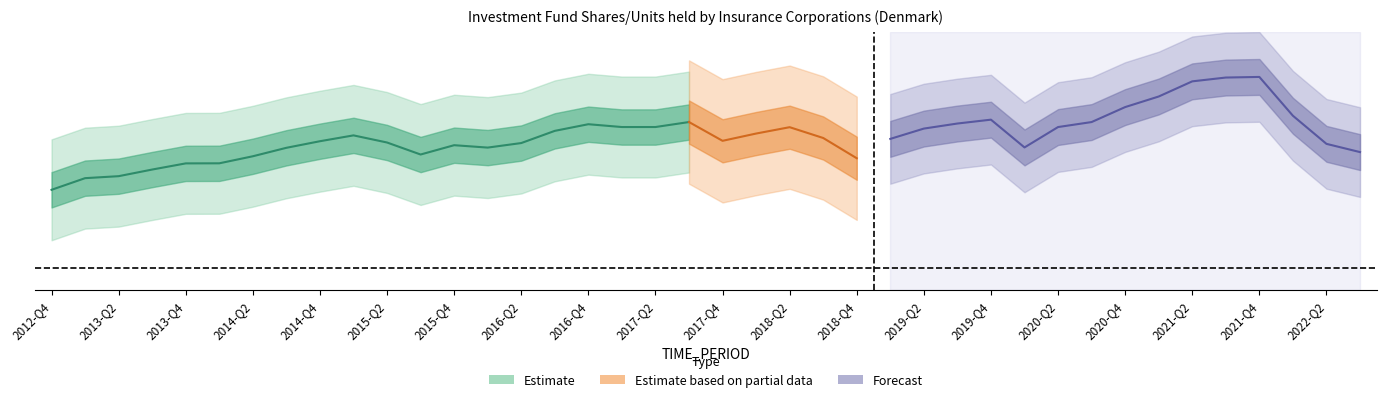

What is the value of the 20th point from the left?

0.1